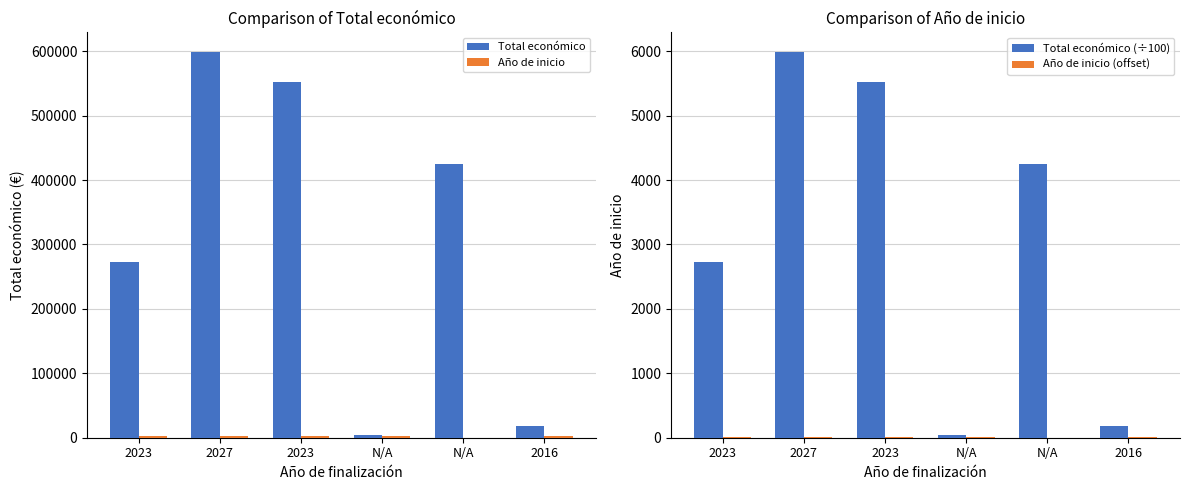

How many bars are there in total?

24